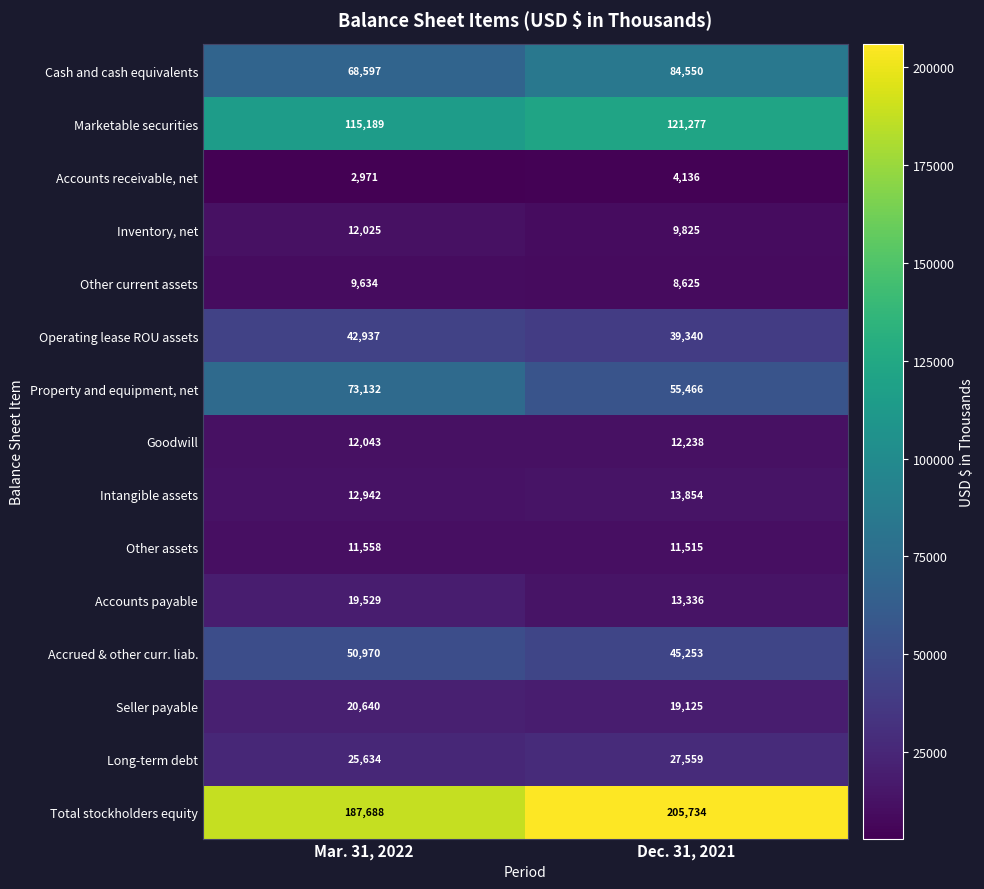

Rank the series by their maximum value, from lowest to highest.

Accounts receivable, net, Other current assets, Other assets, Inventory, net, Goodwill, Intangible assets, Accounts payable, Seller payable, Long-term debt, Operating lease ROU assets, Accrued & other curr. liab., Property and equipment, net, Cash and cash equivalents, Marketable securities, Total stockholders equity